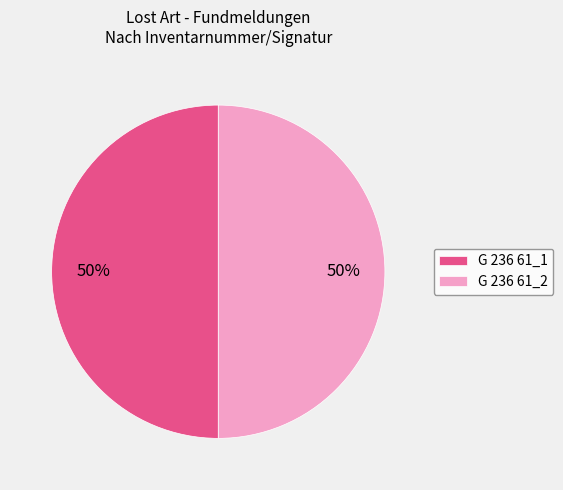

To the nearest percent, what is the combined percentage of G 236 61_2 and G 236 61_1?

100%